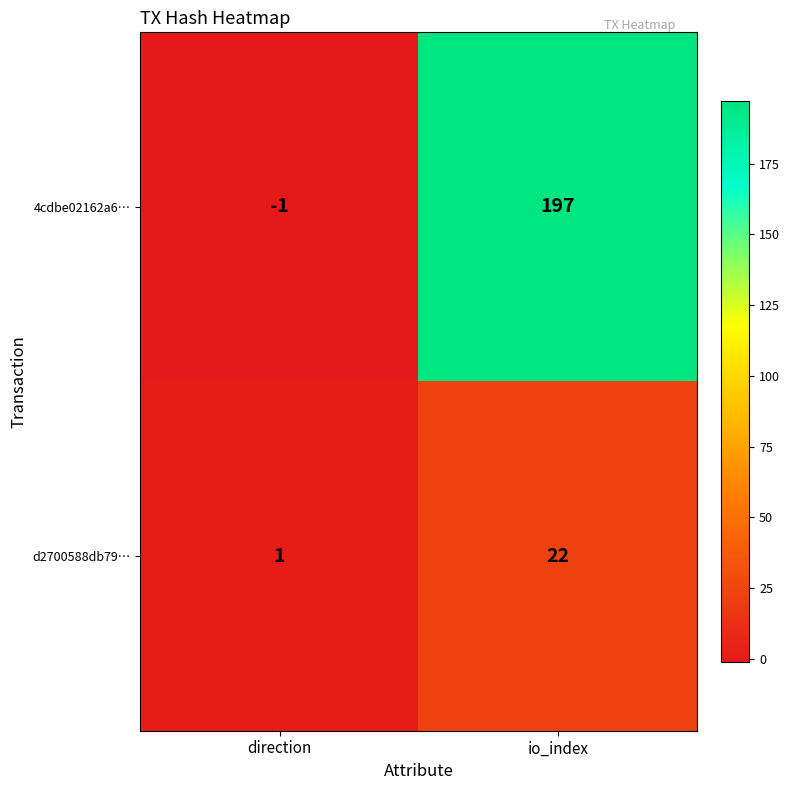

What is the maximum value shown in the chart?

197